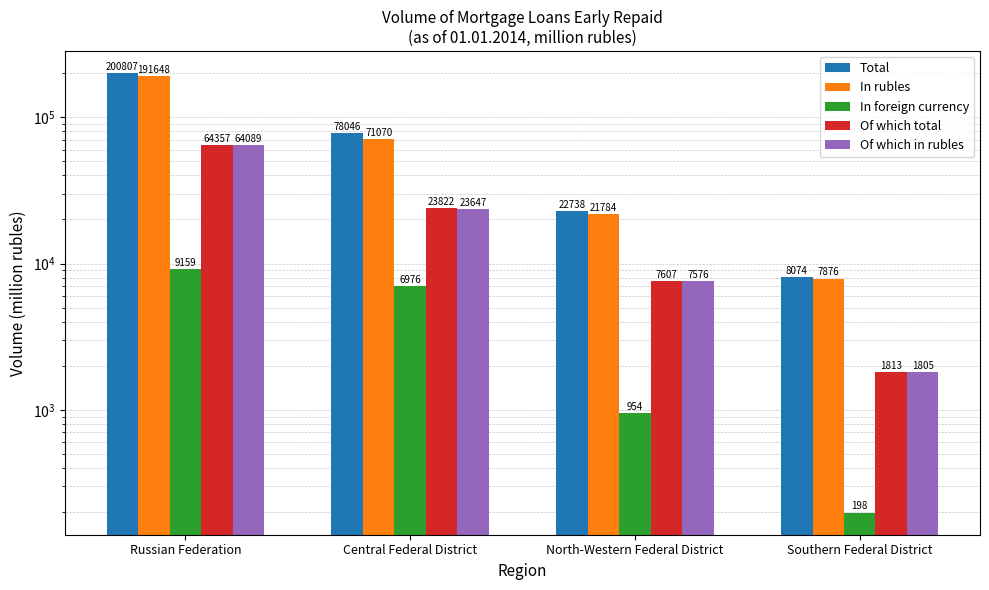

Reading right to left, list all the values displayed in this chart.

Total: 8074	22738	78046	200807
In rubles: 7876	21784	71070	191648
In foreign currency: 198	954	6976	9159
Of which total: 1813	7607	23822	64357
Of which in rubles: 1805	7576	23647	64089